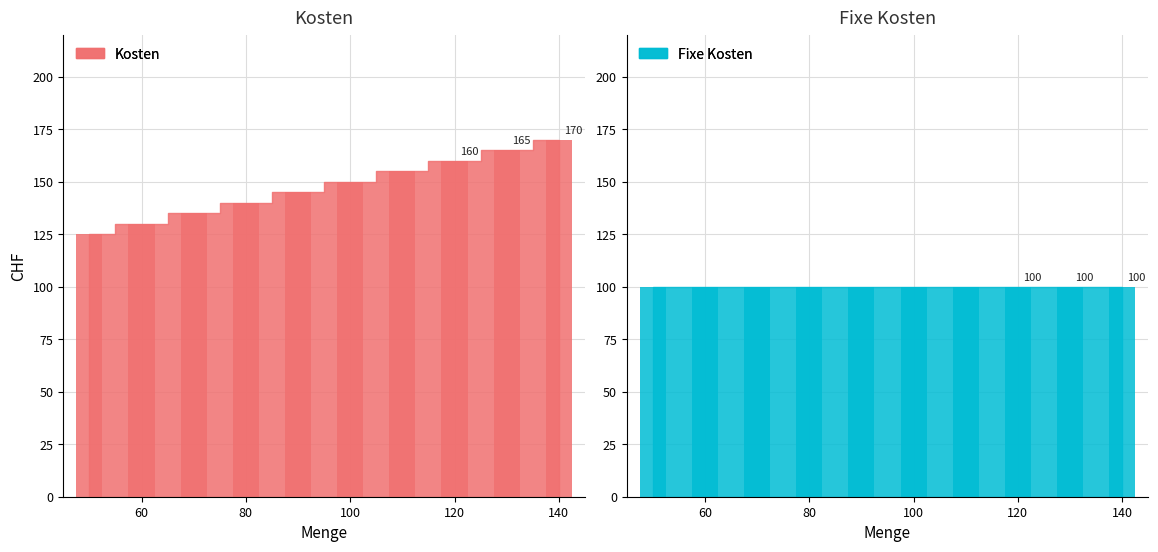

The value of Kosten at 60 is 130. True or false?

True